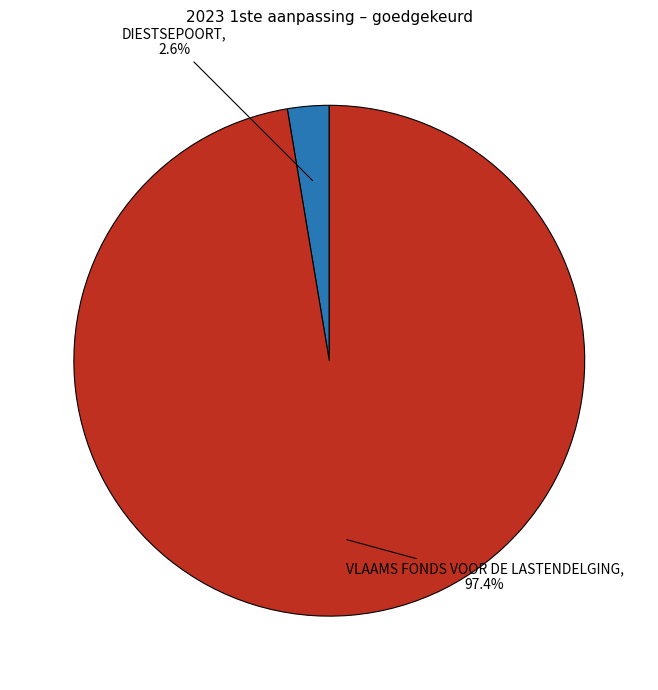

To the nearest percent, what is the combined percentage of DIESTSEPOORT and VLAAMS FONDS VOOR DE LASTENDELGING?

100%